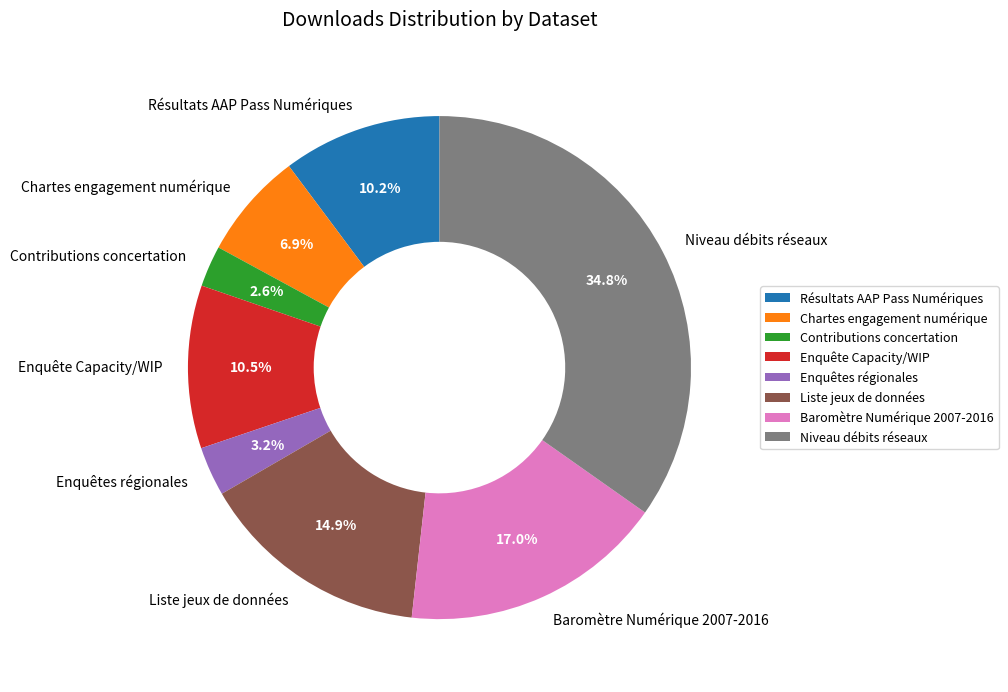

Is the sum of Liste jeux de données and Chartes engagement numérique greater than half?

No